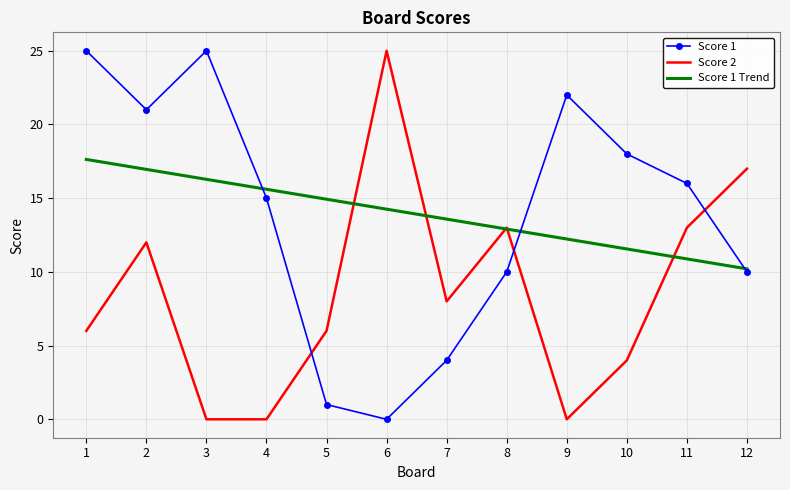

What is the difference between the maximum and minimum values in the Score 1 series?

25.0